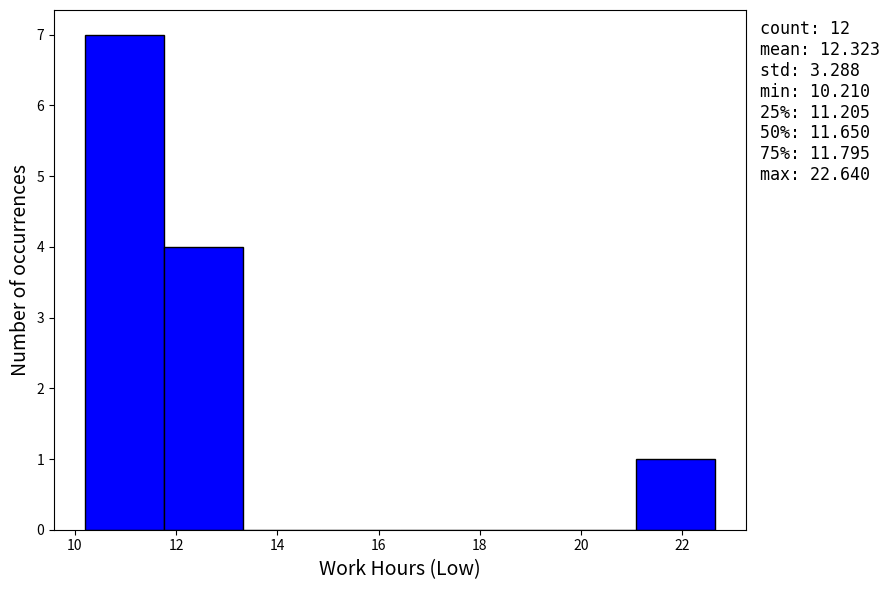

Over which range of the x-axis is the bar tallest?

10.2 to 11.8